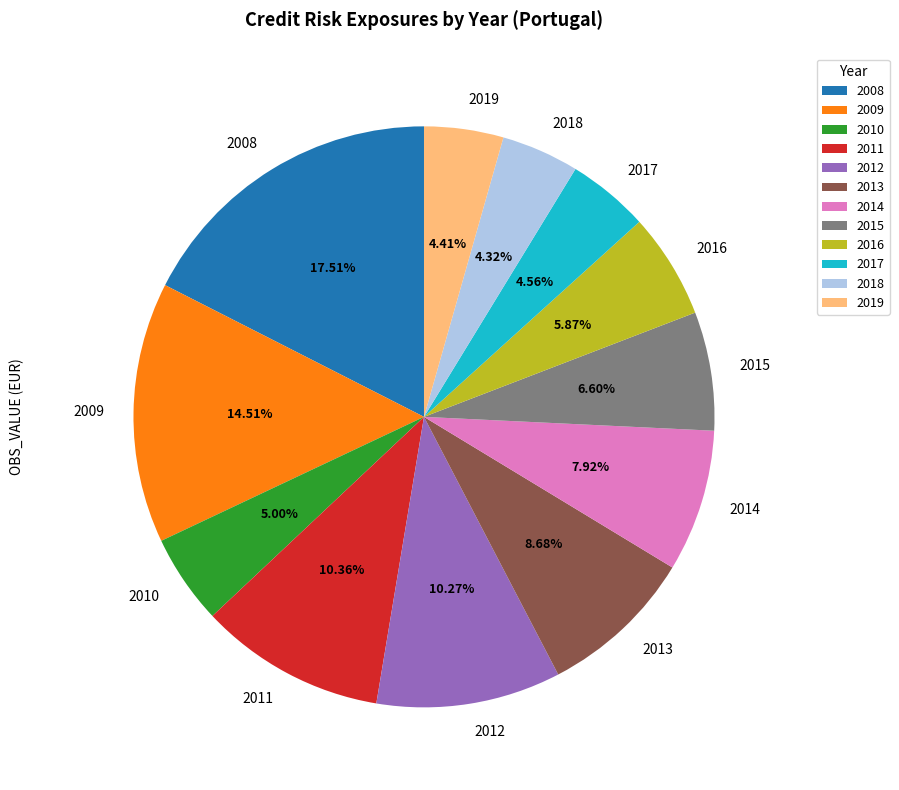

The 2008 slice represents 4% of the pie. True or false?

False